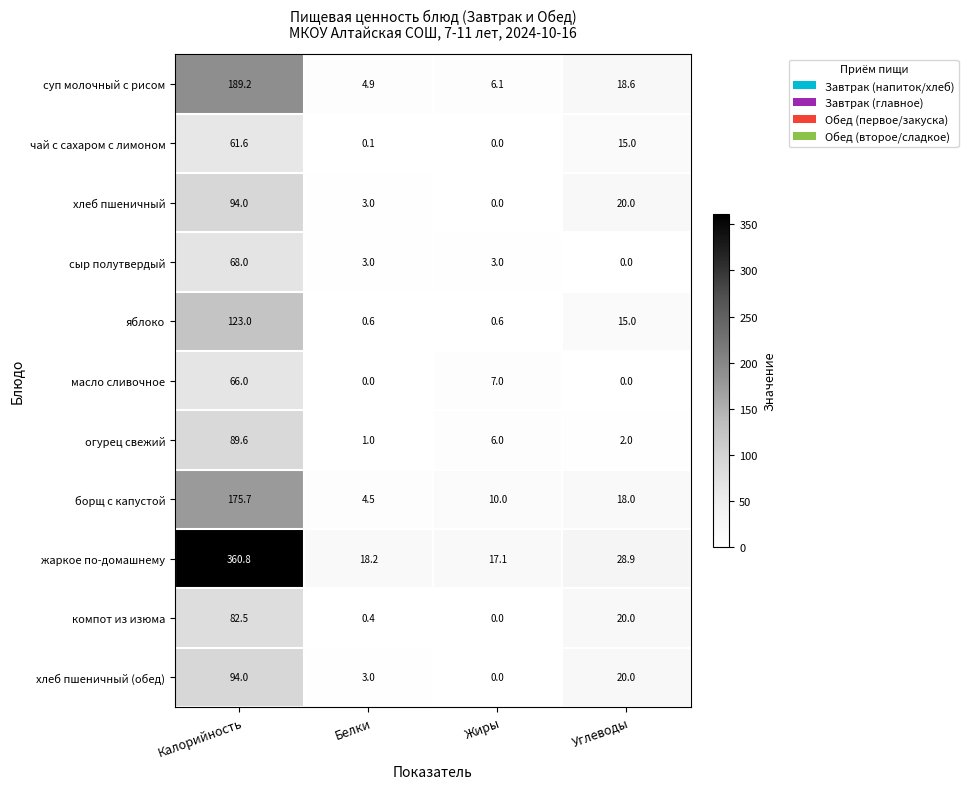

At which category is the sum across all series the highest?

Калорийность